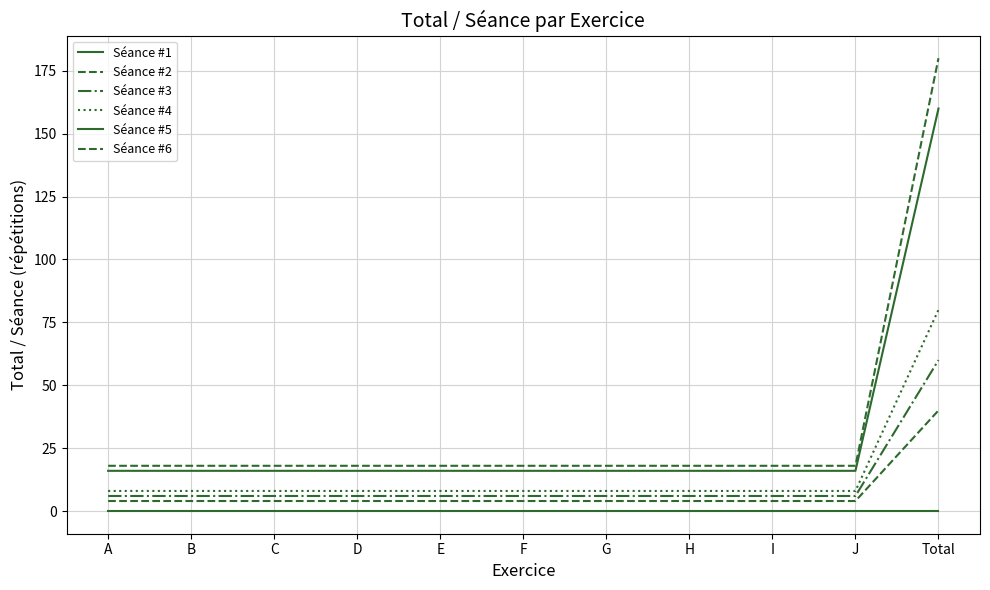

What position from the right is H?

4